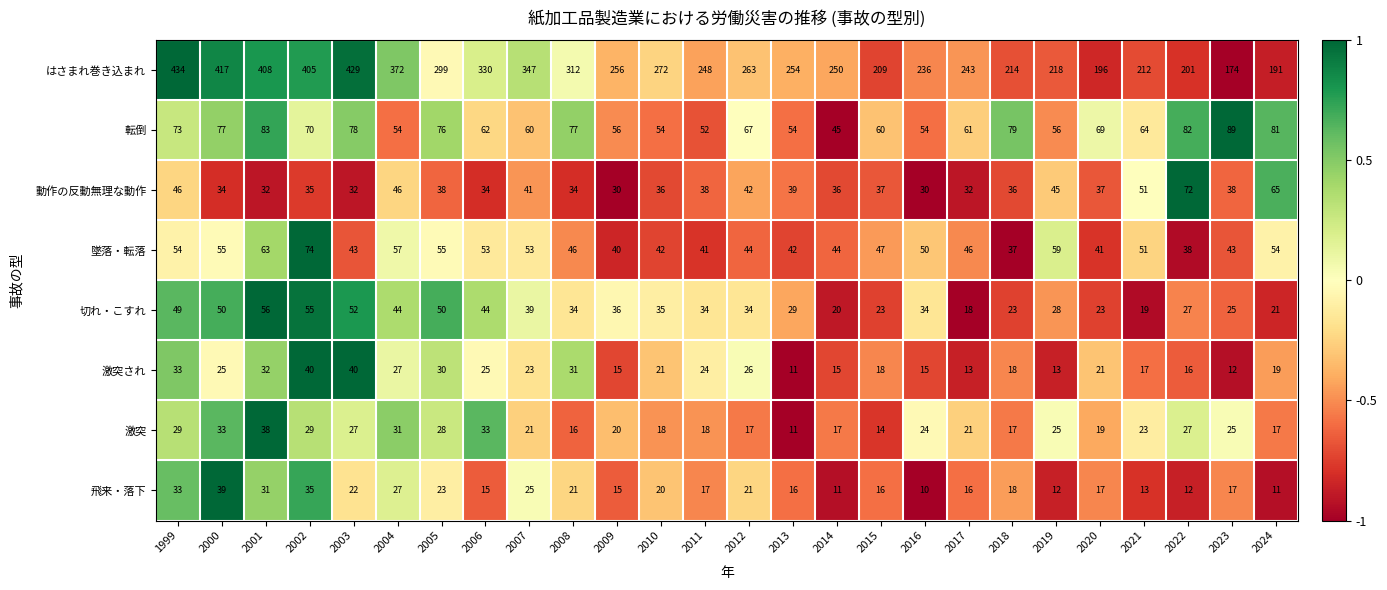

How many categories are shown in the chart?

26